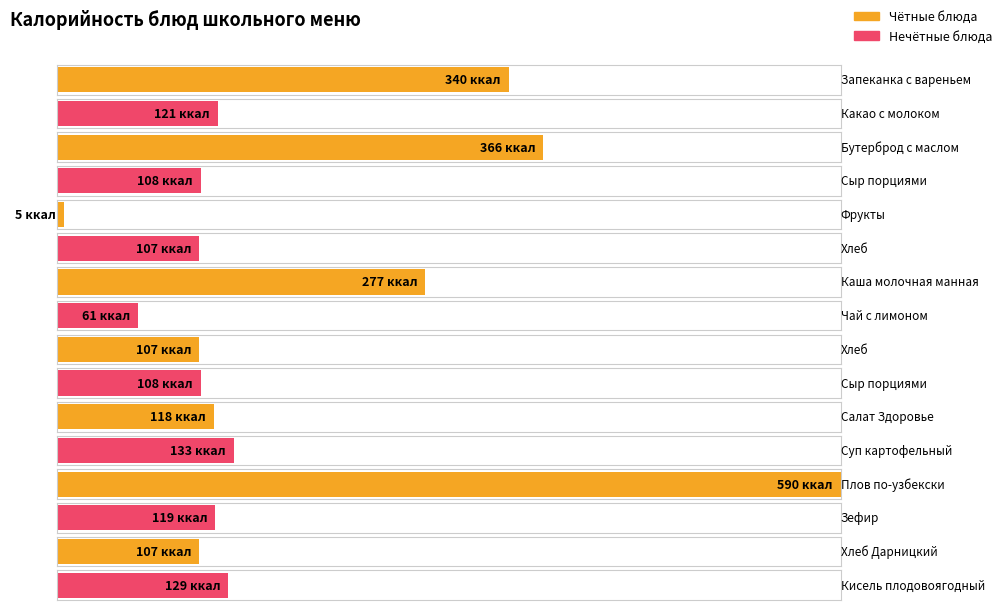

At which category does the chart reach its peak across all series?

Плов по-узбекски